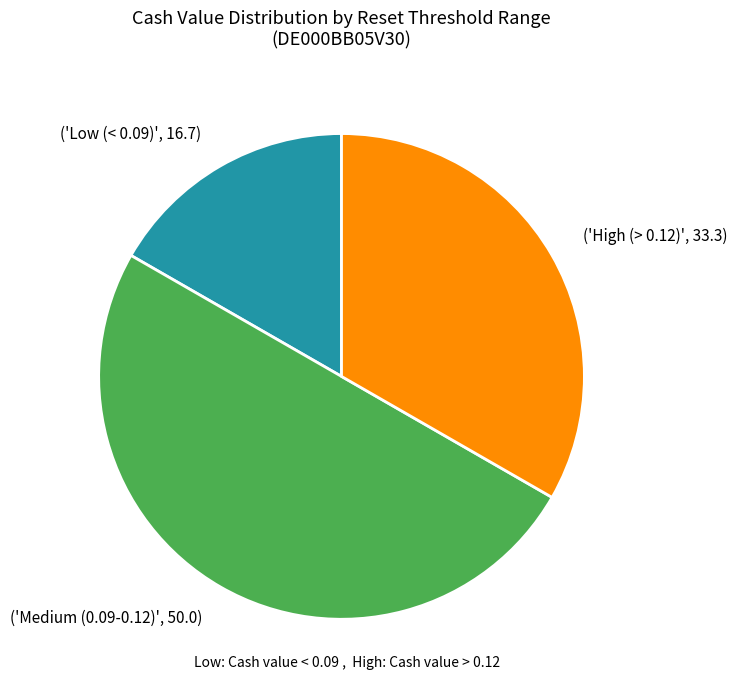

Count the number of slices in the pie.

3